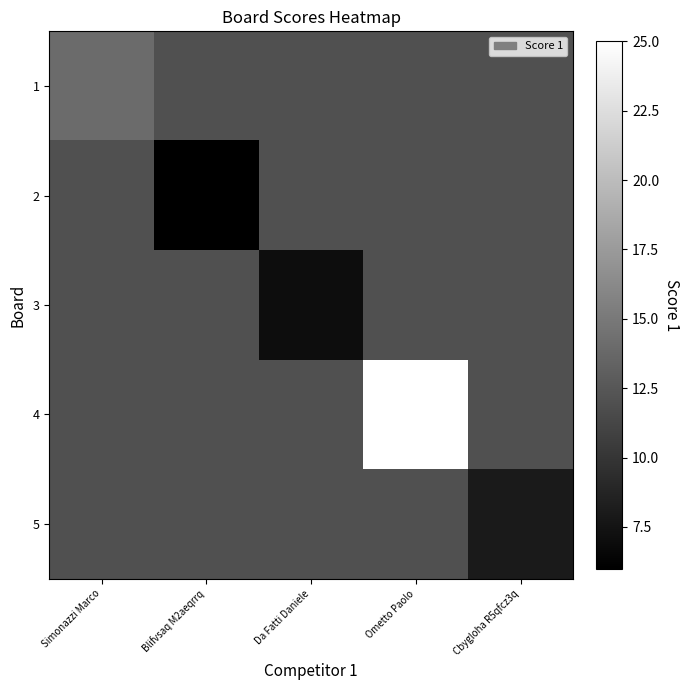

Reading left to right, list all the values displayed in this chart.

1: Simonazzi Marco=14	Blifvsaq M2aeqrrq=12	Da Fatti Daniele=12	Ometto Paolo=12	Cbygloha R5qfcz3q=12
2: Simonazzi Marco=12	Blifvsaq M2aeqrrq=6	Da Fatti Daniele=12	Ometto Paolo=12	Cbygloha R5qfcz3q=12
3: Simonazzi Marco=12	Blifvsaq M2aeqrrq=12	Da Fatti Daniele=7	Ometto Paolo=12	Cbygloha R5qfcz3q=12
4: Simonazzi Marco=12	Blifvsaq M2aeqrrq=12	Da Fatti Daniele=12	Ometto Paolo=25	Cbygloha R5qfcz3q=12
5: Simonazzi Marco=12	Blifvsaq M2aeqrrq=12	Da Fatti Daniele=12	Ometto Paolo=12	Cbygloha R5qfcz3q=8